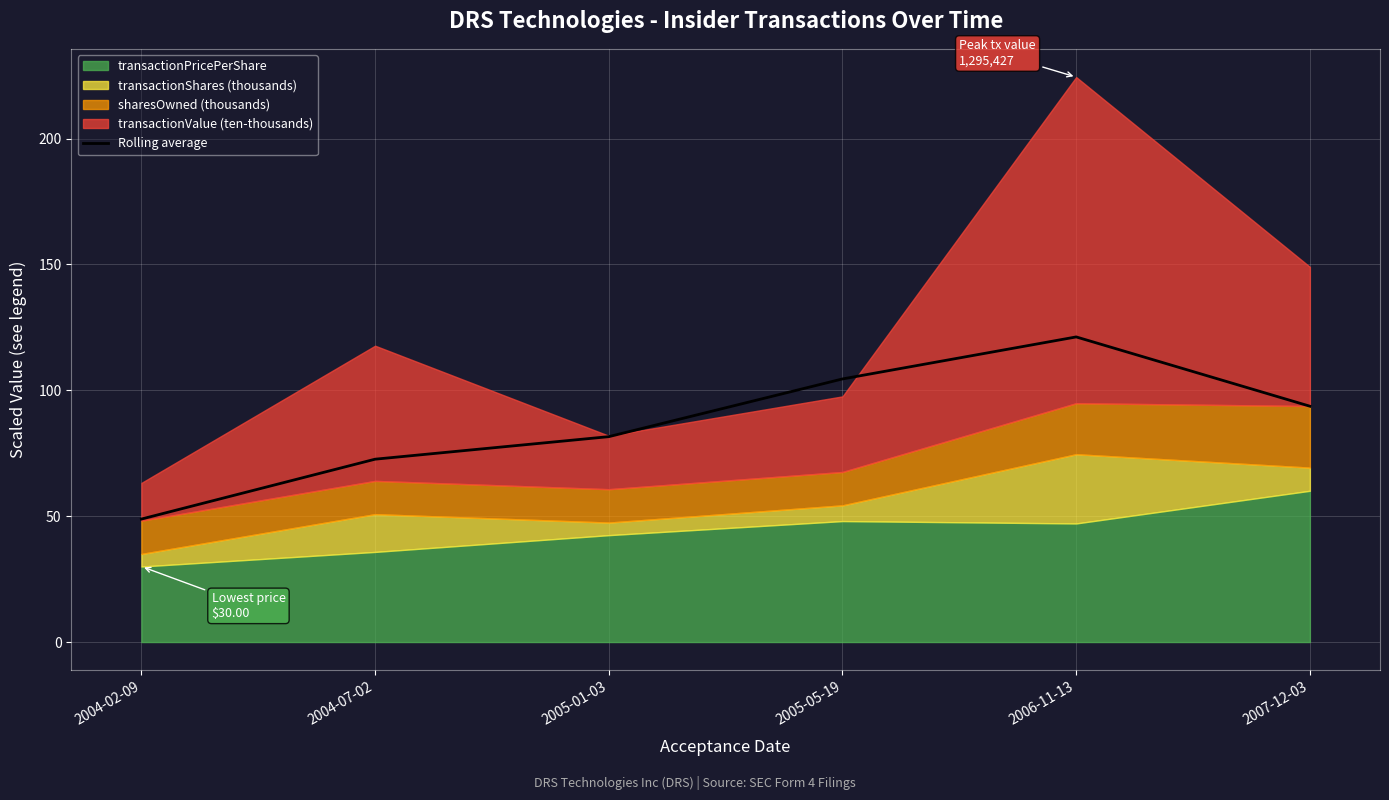

The Rolling average series shows 48.9 at 2004-02-09. True or false?

True